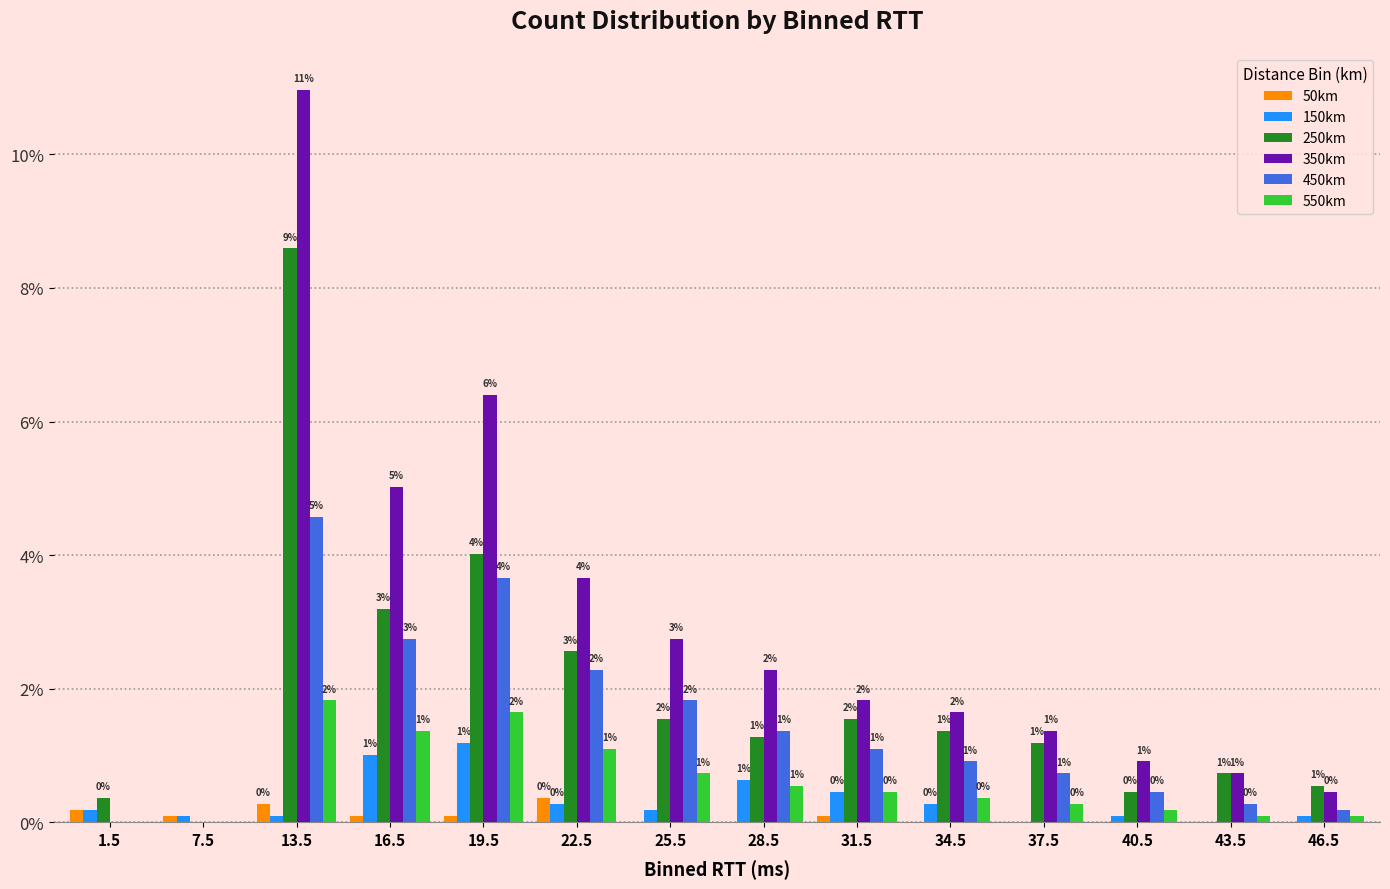

What are all the series names shown in the legend?

50km, 150km, 250km, 350km, 450km, 550km